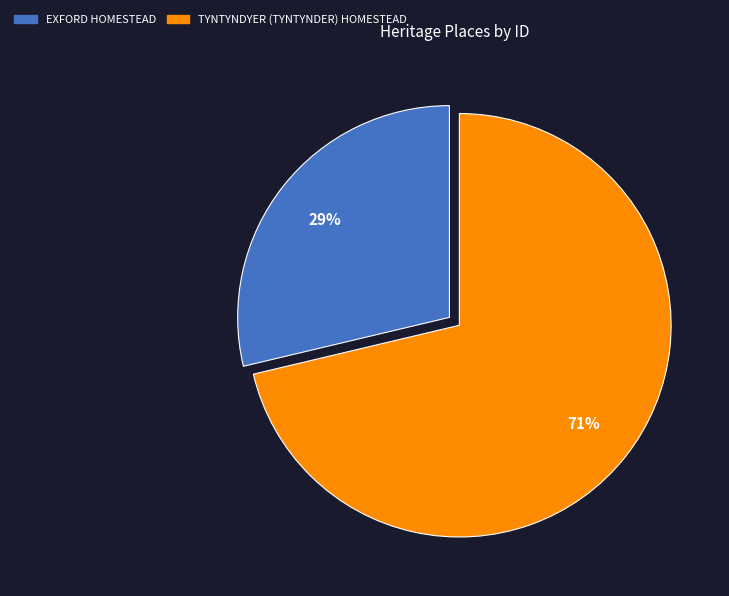

What percentage is the TYNTYNDYER (TYNTYNDER) HOMESTEAD slice, to the nearest percent?

71%